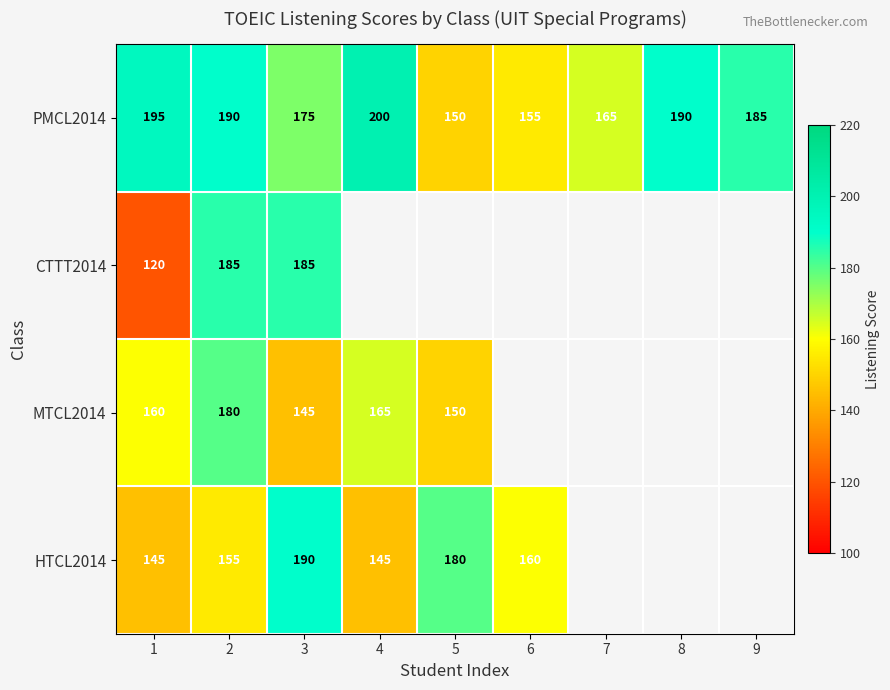

Count the PMCL2014 values in the range 165 to 190.

5